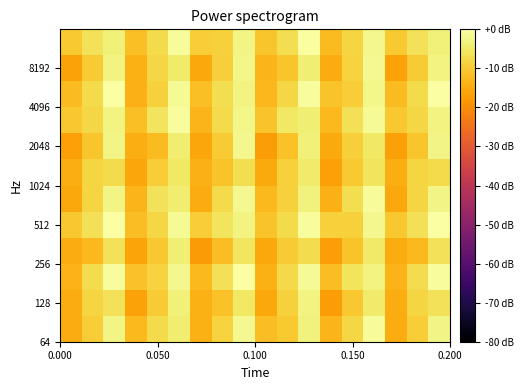

Count the number of data series in this chart.

12